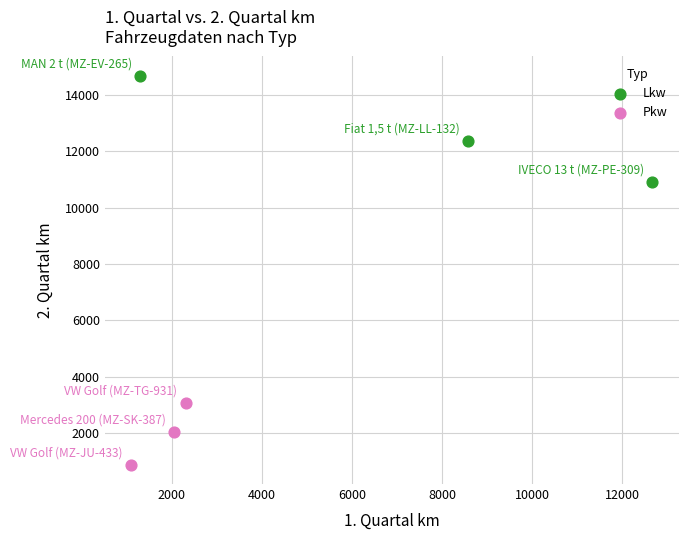

What are all the series names shown in the legend?

Lkw, Pkw